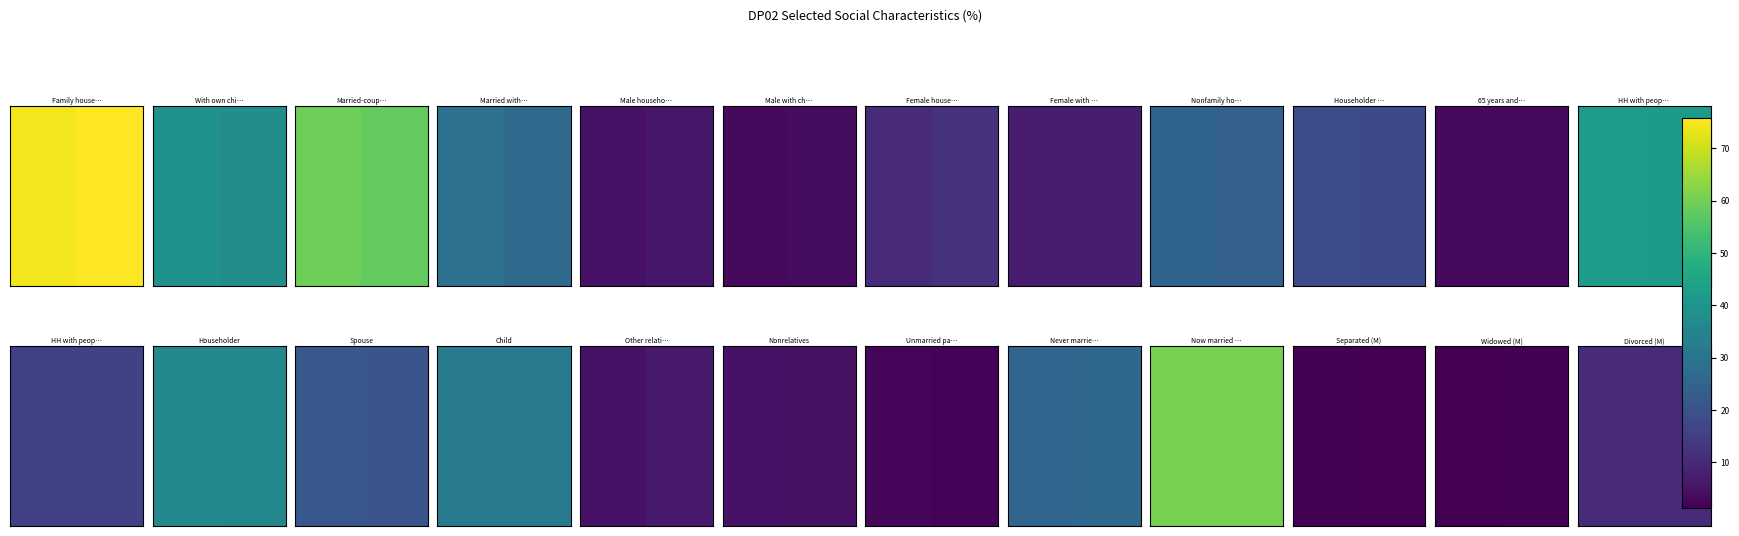

At which category does the chart reach its minimum across all series?

1